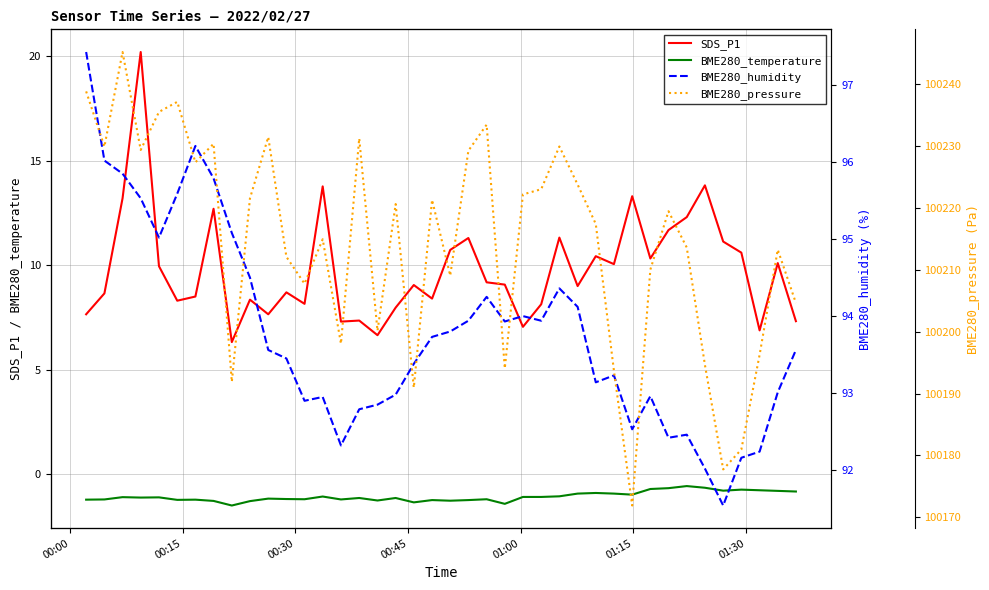

True or false: SDS_P1 and BME280_temperature cross at least once.

False